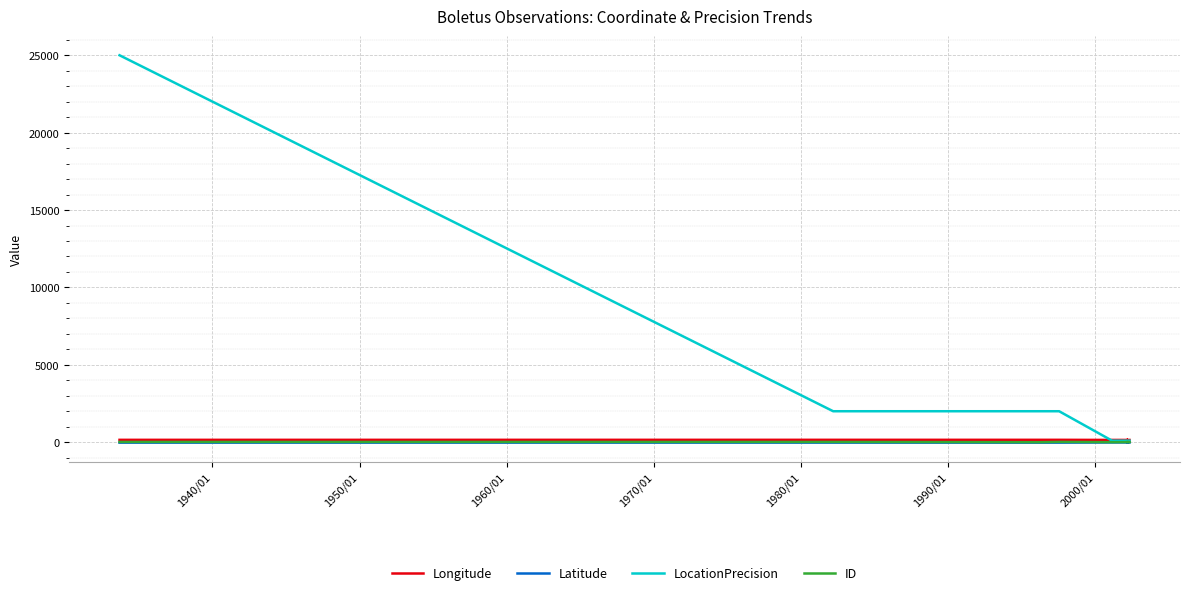

How many lines are shown in the chart?

4